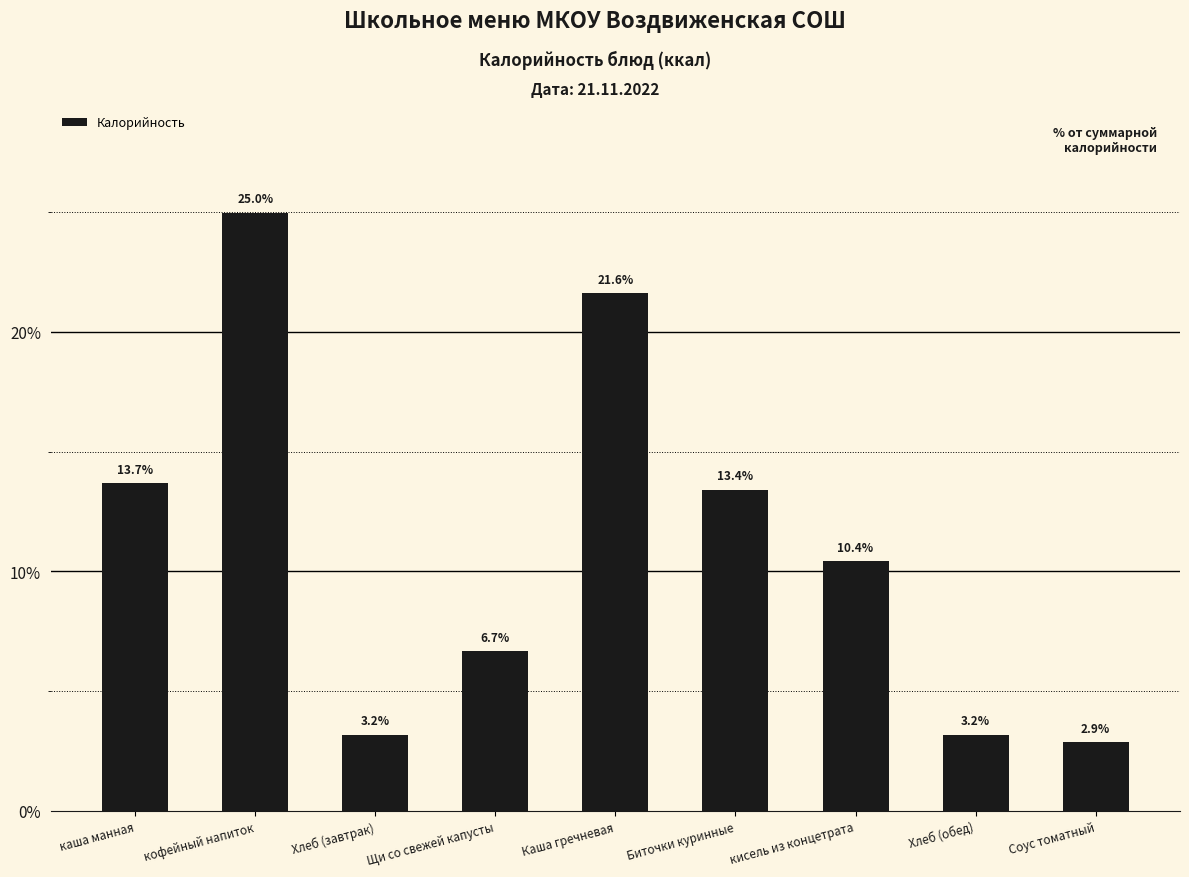

At which category does the chart reach its minimum across all series?

Соус томатный